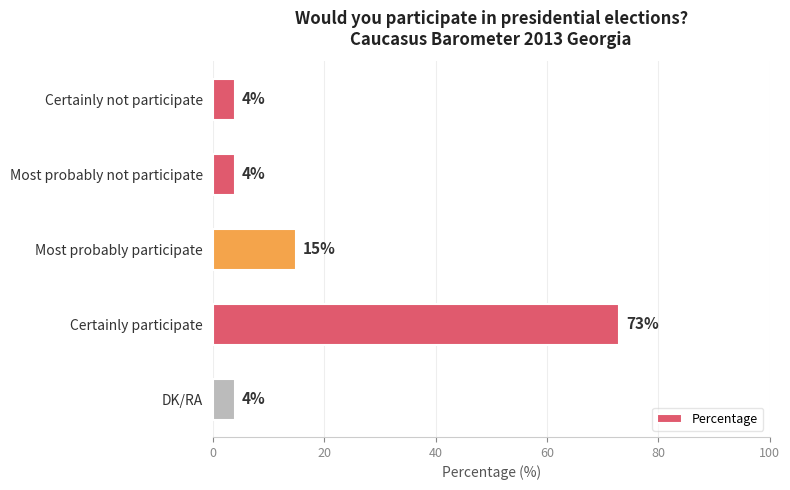

Is it true that the value at Certainly participate is 73?

True